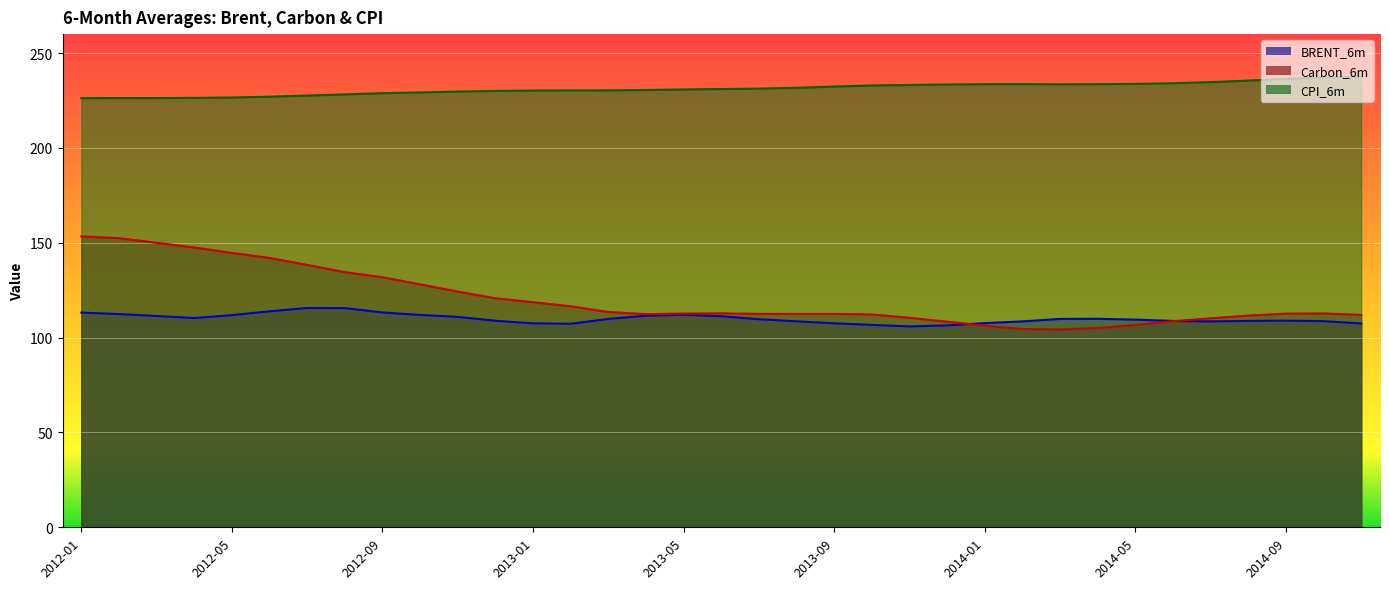

Reading right to left, what are all the values shown in this chart?

BRENT_6m: 2014-11=107.5	2014-10=108.7	2014-09=109.0	2014-08=108.8	2014-07=108.5	2014-06=108.8	2014-05=109.5	2014-04=109.9	2014-03=109.9	2014-02=108.5	2014-01=107.6	2013-12=106.5	2013-11=105.9	2013-10=106.7	2013-09=107.5	2013-08=108.6	2013-07=109.7	2013-06=111.3	2013-05=112.0	2013-04=111.5	2013-03=109.8	2013-02=107.3	2013-01=107.5	2012-12=108.9	2012-11=111.0	2012-10=112.0	2012-09=113.3	2012-08=115.6	2012-07=115.6	2012-06=113.9	2012-05=111.8	2012-04=110.3	2012-03=111.4	2012-02=112.4	2012-01=113.2
Carbon_6m: 2014-11=112.0	2014-10=112.8	2014-09=112.6	2014-08=111.6	2014-07=110.2	2014-06=108.6	2014-05=106.7	2014-04=105.0	2014-03=104.3	2014-02=104.5	2014-01=106.3	2013-12=108.4	2013-11=110.5	2013-10=112.2	2013-09=112.5	2013-08=112.5	2013-07=112.5	2013-06=112.8	2013-05=112.7	2013-04=112.4	2013-03=113.5	2013-02=116.5	2013-01=118.7	2012-12=120.7	2012-11=124.3	2012-10=128.1	2012-09=131.8	2012-08=134.5	2012-07=138.3	2012-06=142.0	2012-05=144.6	2012-04=147.5	2012-03=150.0	2012-02=152.4	2012-01=153.4
CPI_6m: 2014-11=237.6	2014-10=237.1	2014-09=236.4	2014-08=235.5	2014-07=234.7	2014-06=234.1	2014-05=233.8	2014-04=233.6	2014-03=233.5	2014-02=233.6	2014-01=233.6	2013-12=233.4	2013-11=233.2	2013-10=232.9	2013-09=232.4	2013-08=231.7	2013-07=231.3	2013-06=231.1	2013-05=230.8	2013-04=230.5	2013-03=230.3	2013-02=230.3	2013-01=230.2	2012-12=230.0	2012-11=229.7	2012-10=229.3	2012-09=228.8	2012-08=228.2	2012-07=227.6	2012-06=227.0	2012-05=226.6	2012-04=226.4	2012-03=226.3	2012-02=226.3	2012-01=226.2